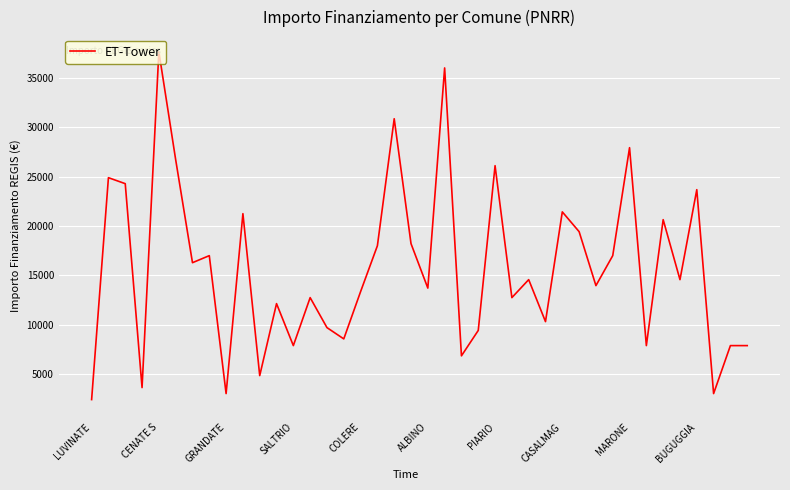

What is the sum of all values?

628506